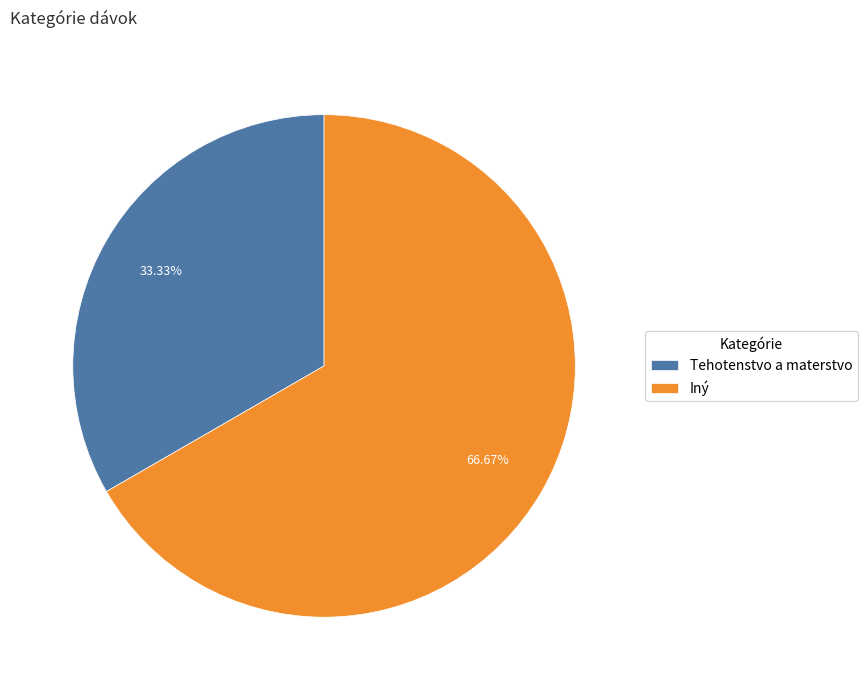

Approximately how many times larger is the value at Tehotenstvo a materstvo compared to Iný?

0.5